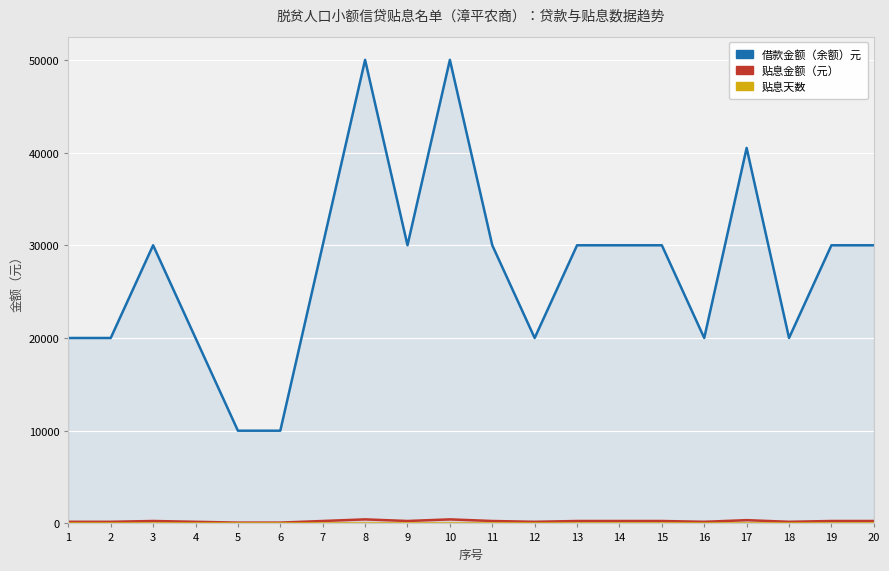

What are all the series names shown in the legend?

借款金额（余额）元, 贴息金额（元）, 贴息天数